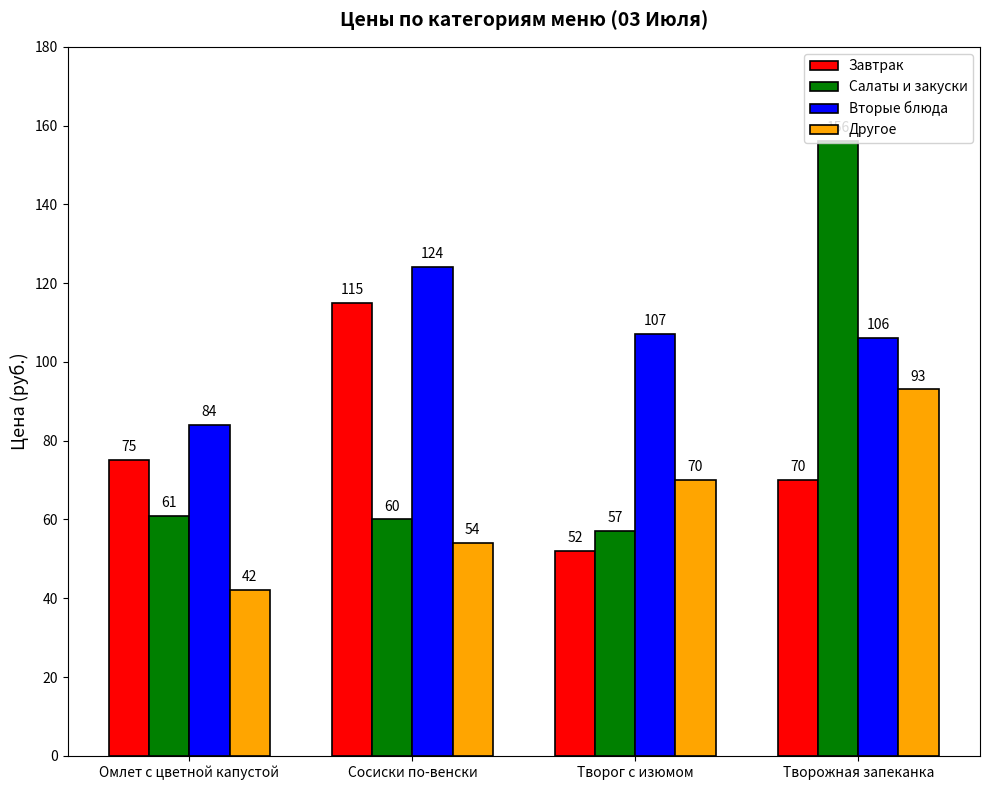

What is the value of the Вторые блюда bar at the 3rd from the left?

107